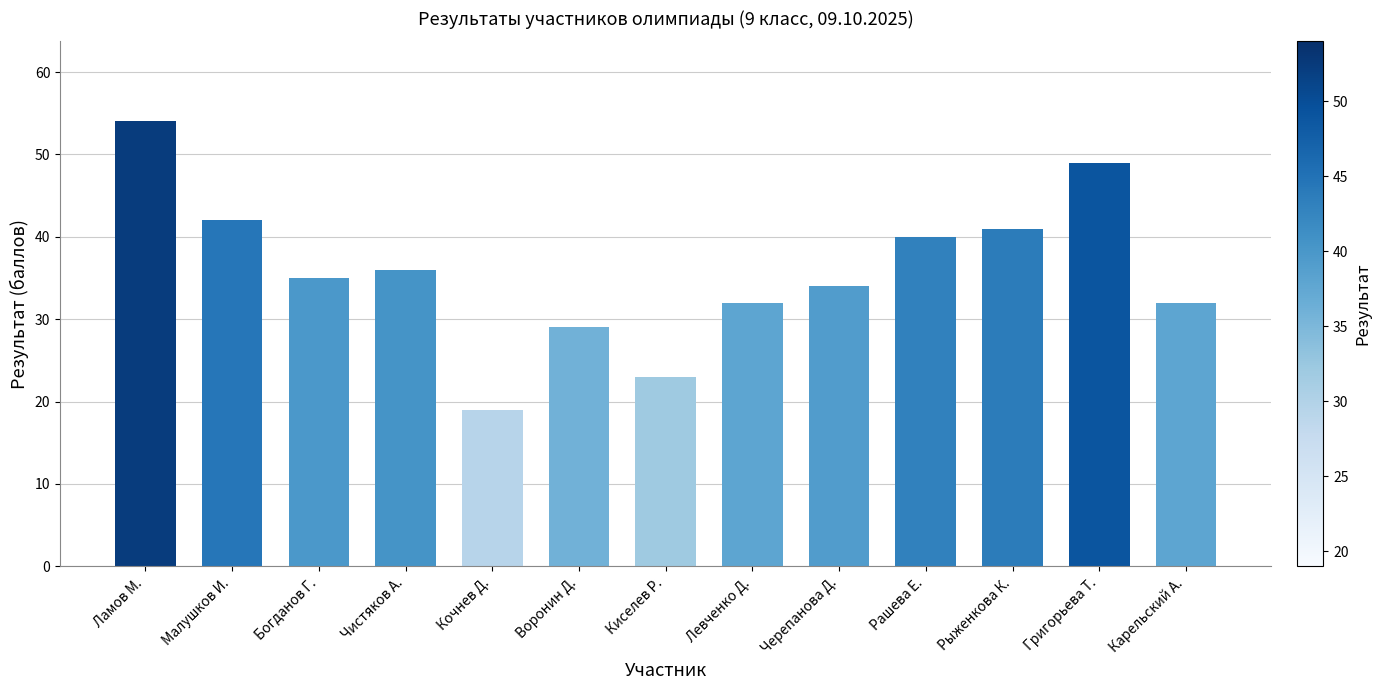

What is the sum of the values at Малушков И. and Киселев Р.?

65